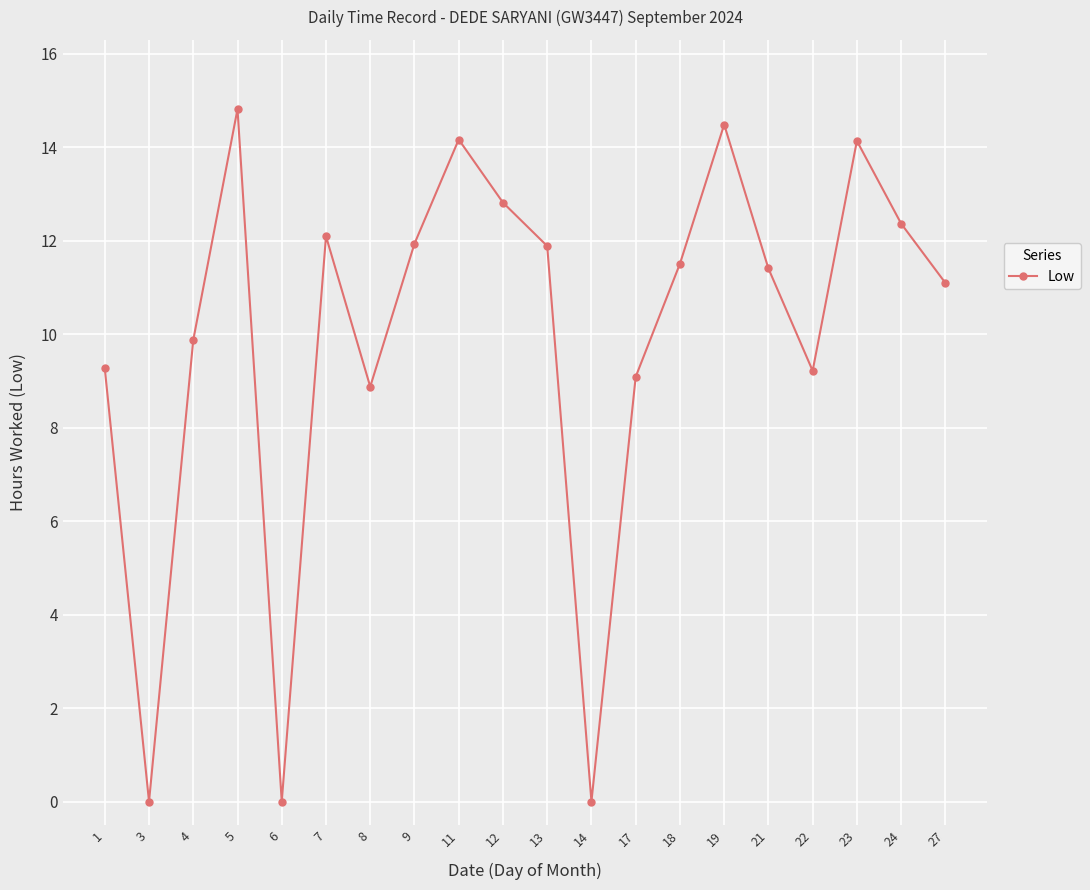

How many lines are shown in the chart?

1